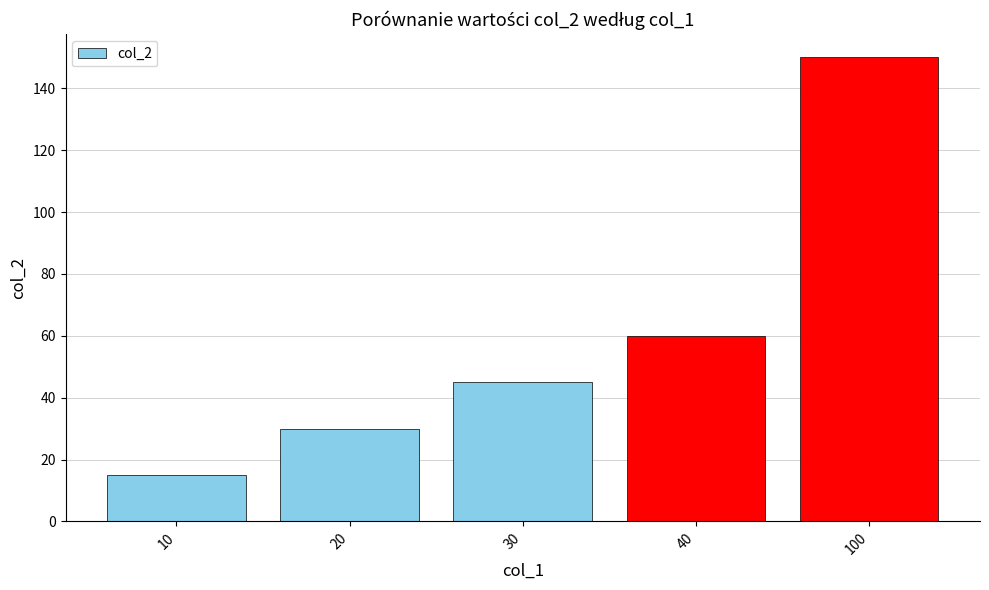

What is the value of the 4th bar from the left?

60